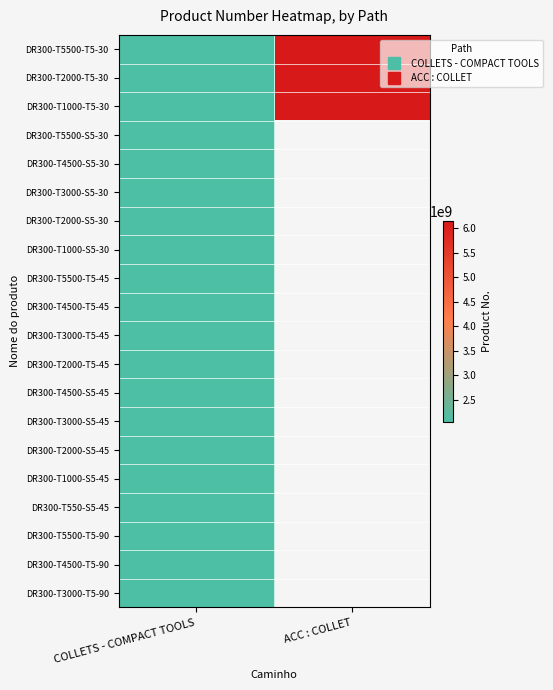

The DR300-T1000-S5-45 series shows 2745392945.2 at COLLETS - COMPACT TOOLS. True or false?

False